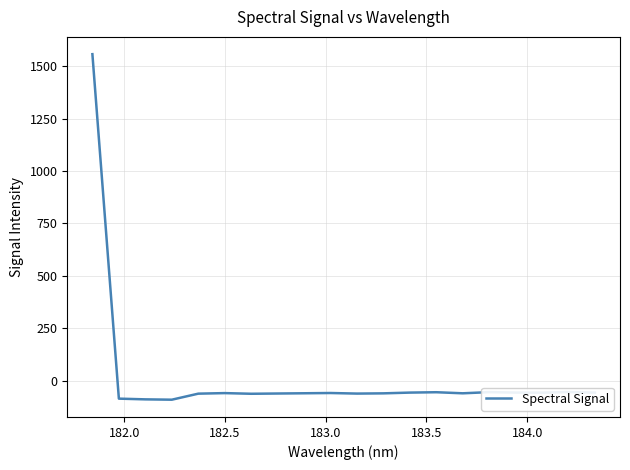

What is the difference between the maximum and minimum values?

1647.7